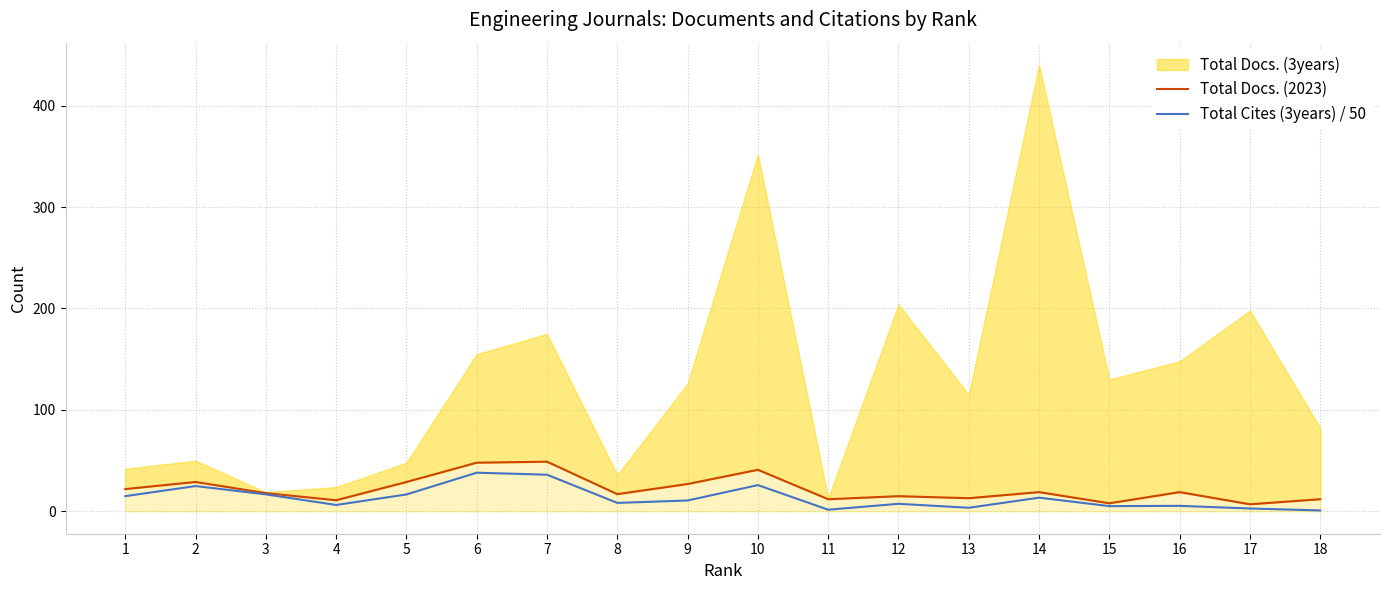

What is the highest value of the Total Cites (3years) / 50 series?

38.1